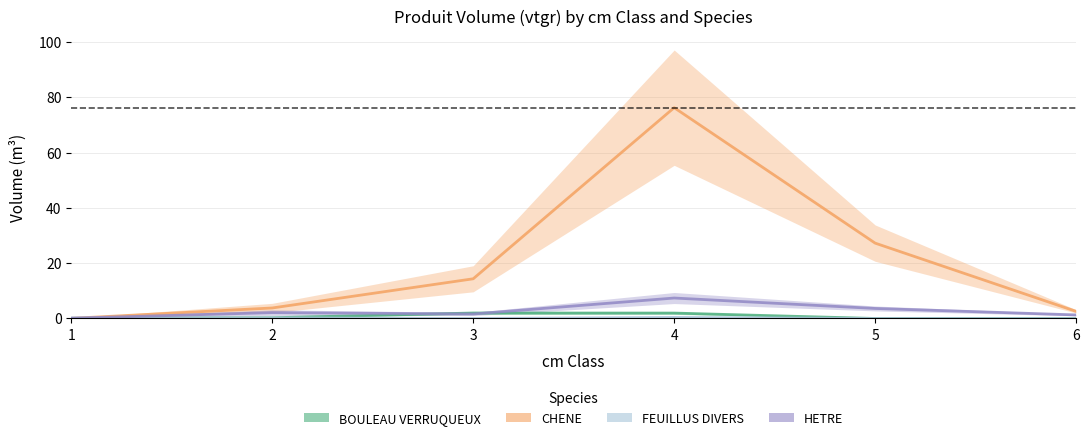

Reading left to right, list all the values displayed in this chart.

BOULEAU VERRUQUEUX: 1=0.1	2=0.3	3=2.0	4=2.0	5=0.0	6=0.0
CHENE: 1=0.1	2=3.8	3=14.4	4=76.2	5=27.2	6=2.6
FEUILLUS DIVERS: 1=0.2	2=0.2	3=0.0	4=0.4	5=0.0	6=0.0
HETRE: 1=0.1	2=2.1	3=1.6	4=7.4	5=3.6	6=1.3